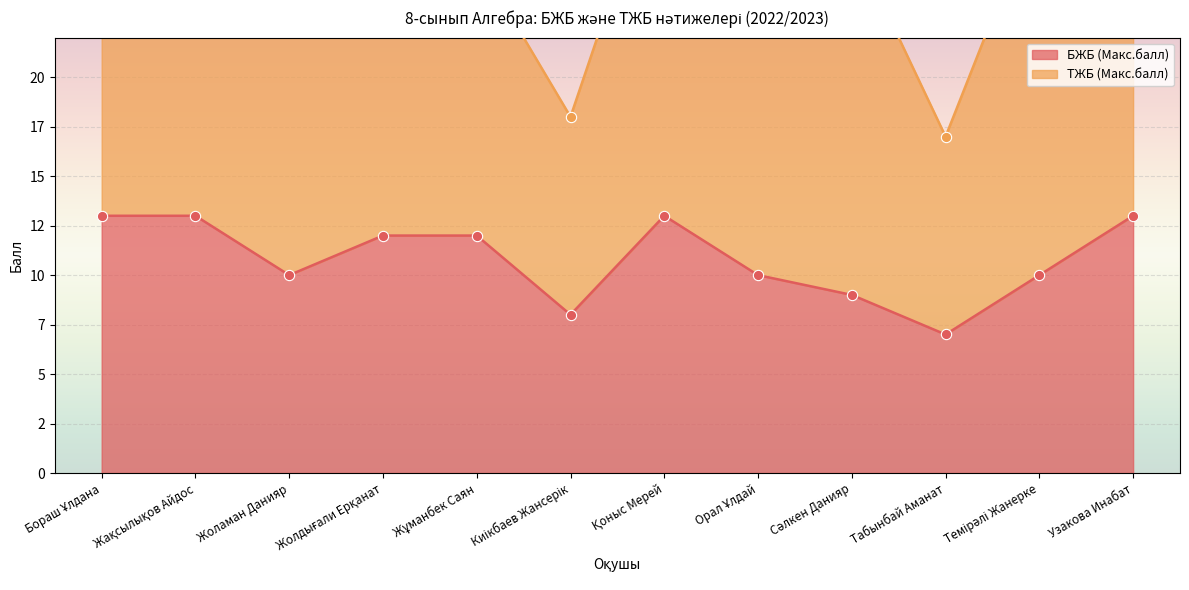

Which has a higher value, Сәлкен Данияр or Табынбай Аманат?

Сәлкен Данияр